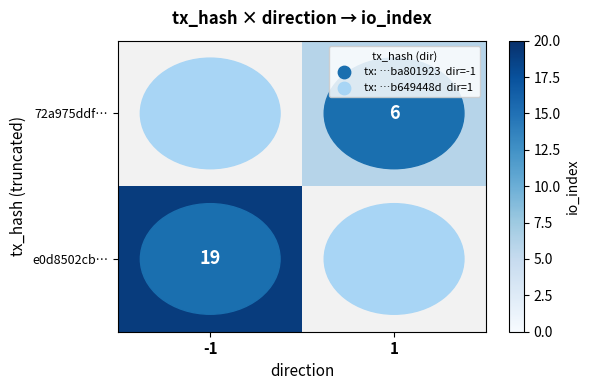

Is it true that 72a975ddf… equals 6 at 1?

True